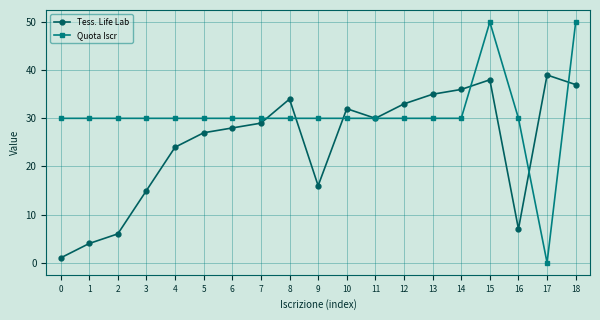

Does the chart have visible grid lines?

Yes